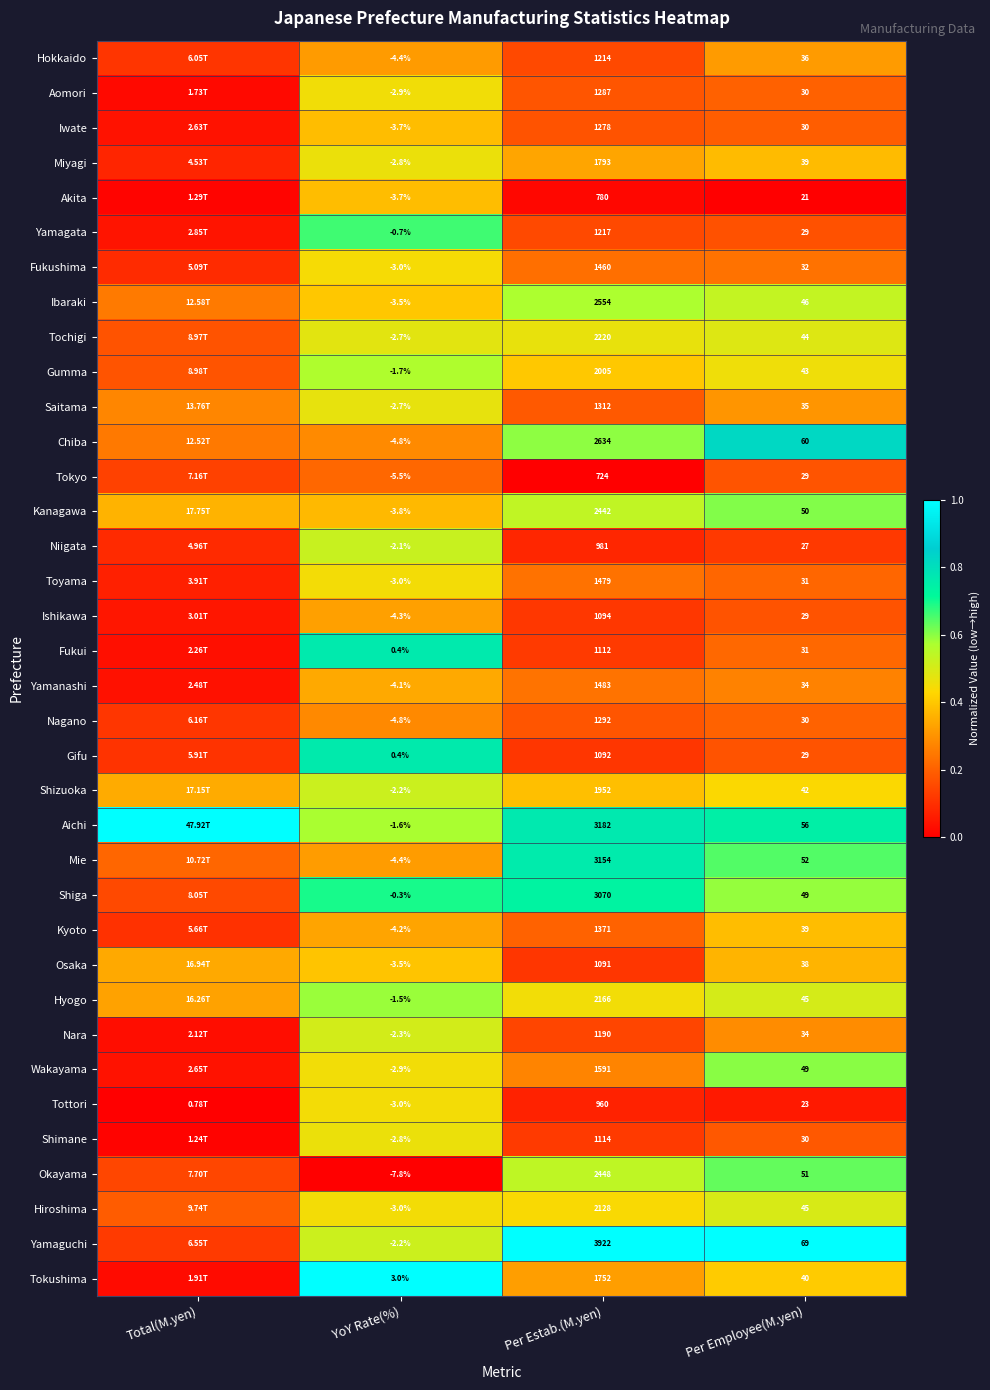

Is the value of Aomori at Per Employee(M.yen) greater than the value of Yamaguchi at Per Employee(M.yen)?

No